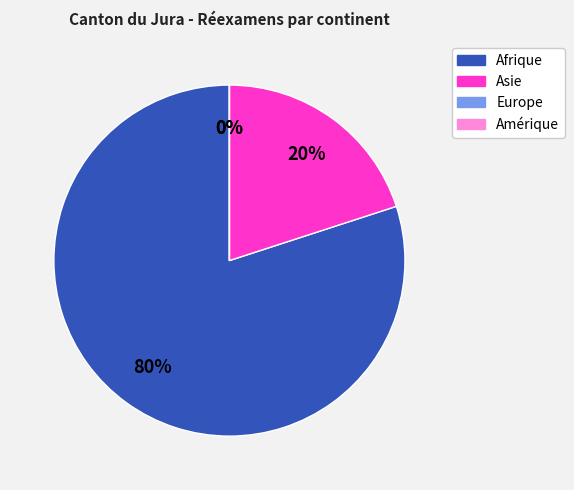

What portion of the pie excludes Asie?

80.0%